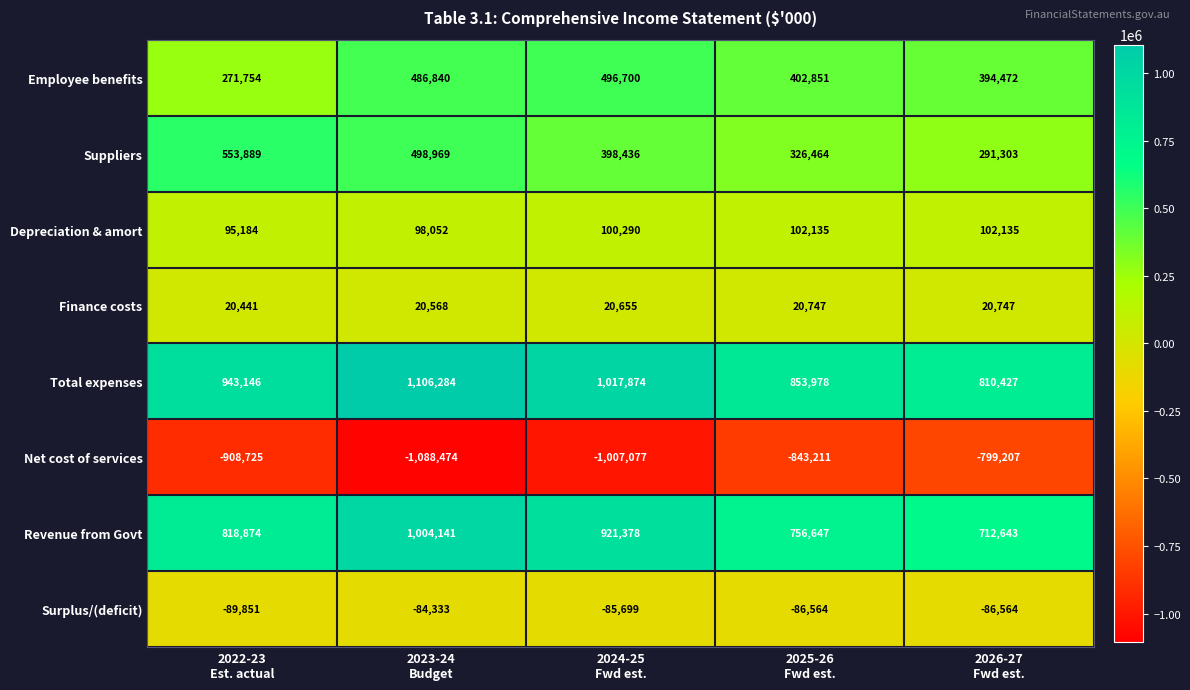

Count the Finance costs values in the range 20568 to 20747.

4